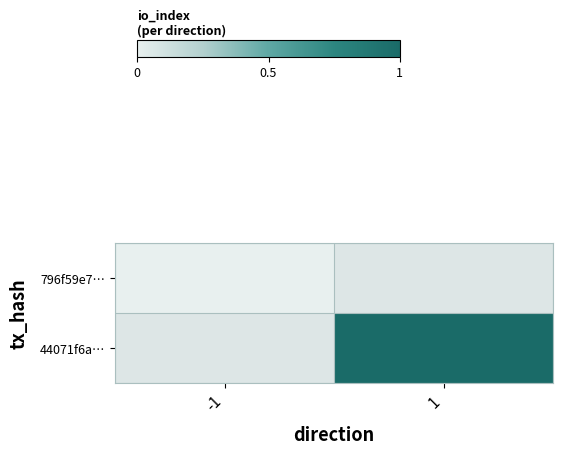

Count the number of data series in this chart.

2